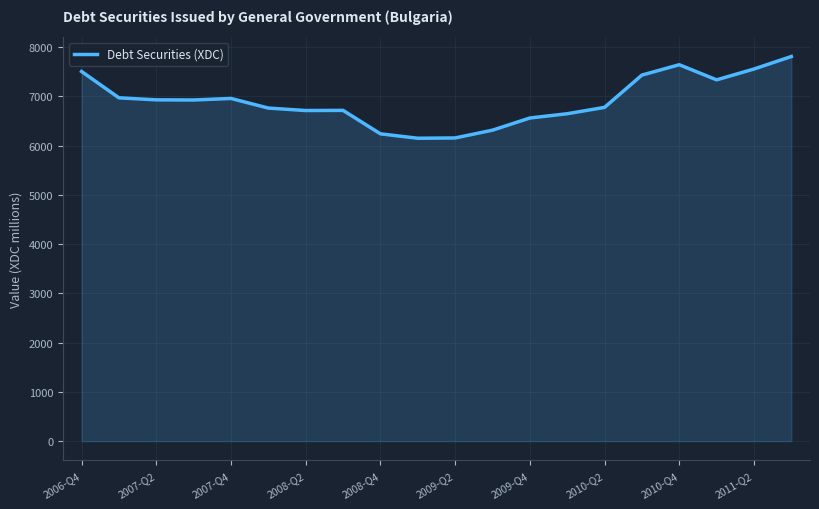

What is the greatest value displayed?

7811